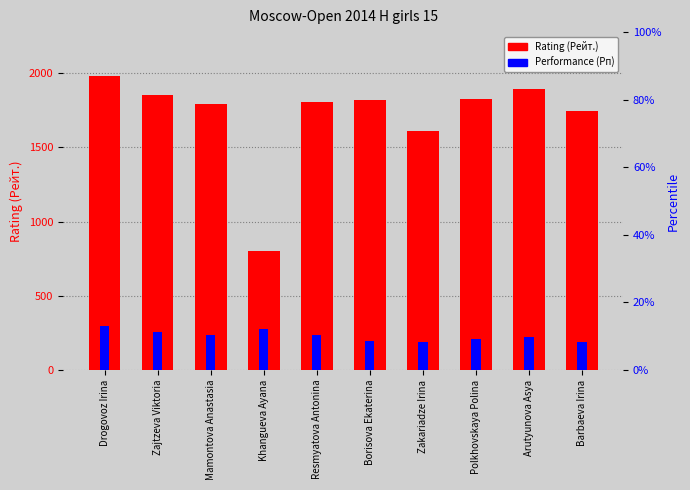

Is it true that Performance (Рп) equals 235.3 at Mamontova Anastasia?

True